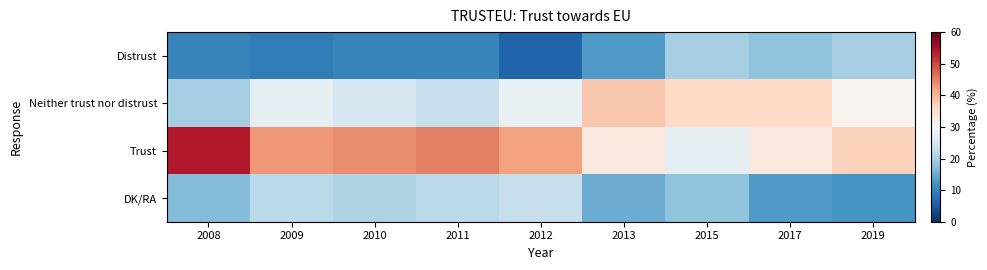

Which category has the highest value across all series?

2008